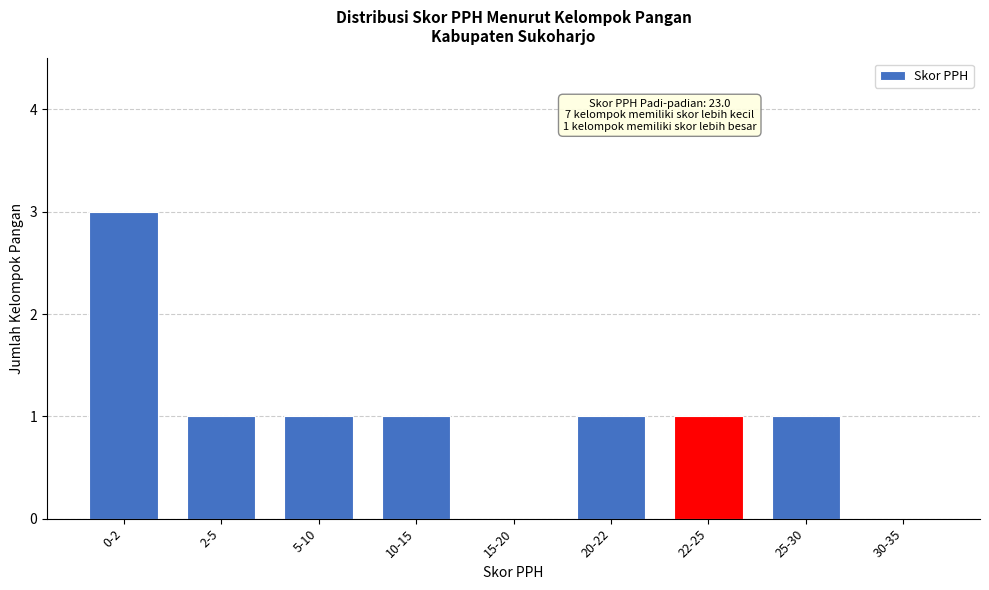

Reading left to right, what are all the values shown in this chart?

0-2=3	2-5=1	5-10=1	10-15=1	15-20=0	20-22=1	22-25=1	25-30=1	30-35=0